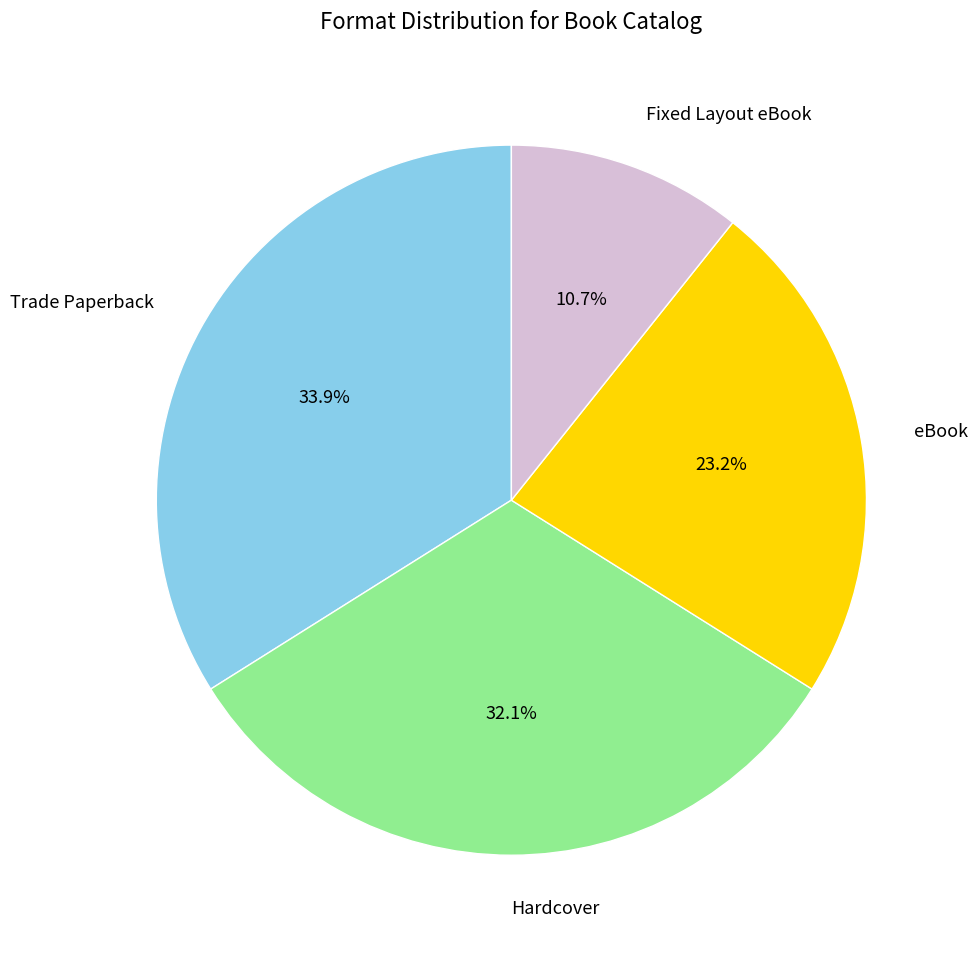

What is the ratio of the value at Fixed Layout eBook to the value at Hardcover?

0.3